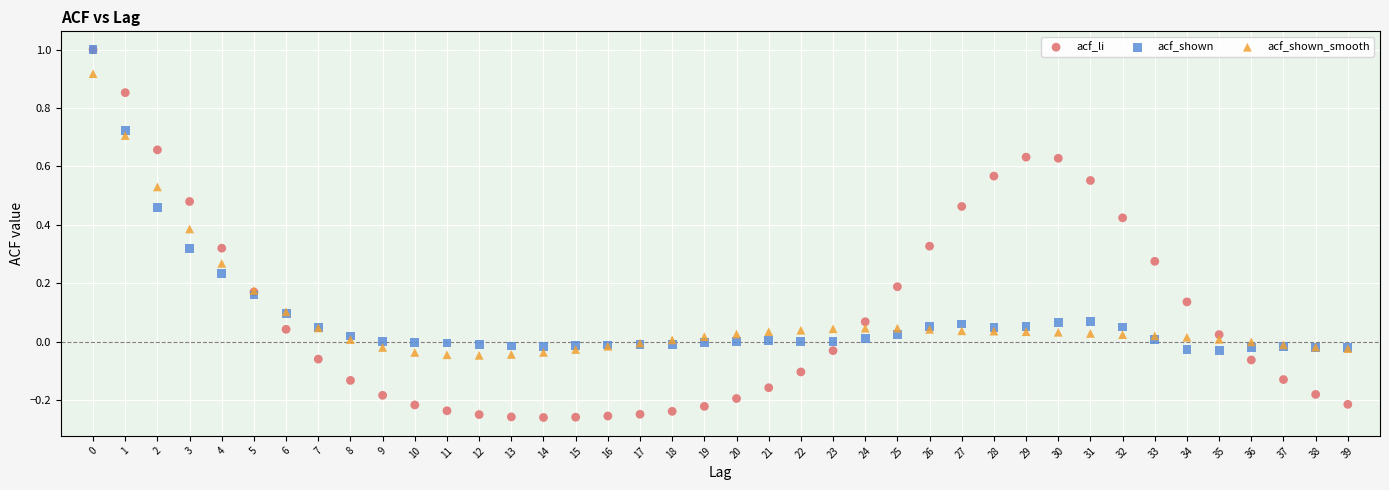

What are all the series names shown in the legend?

acf_li, acf_shown, acf_shown_smooth